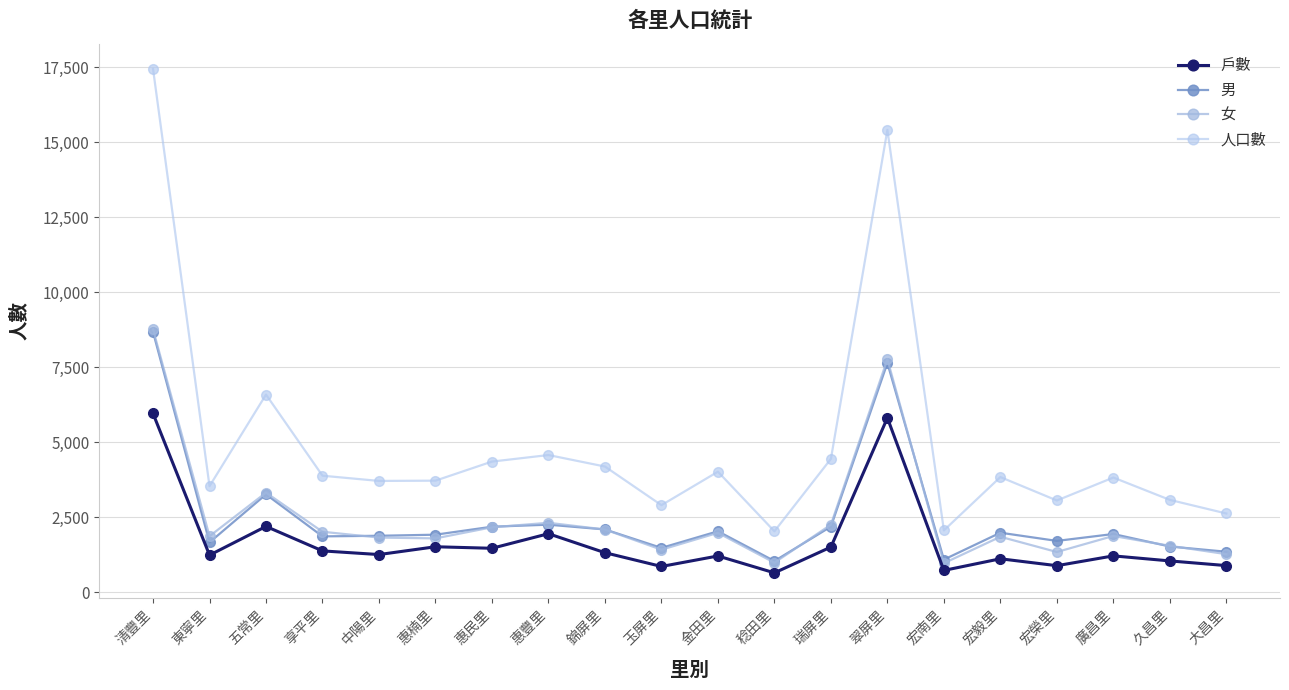

How many values in the 戶數 series are below 1262?

10